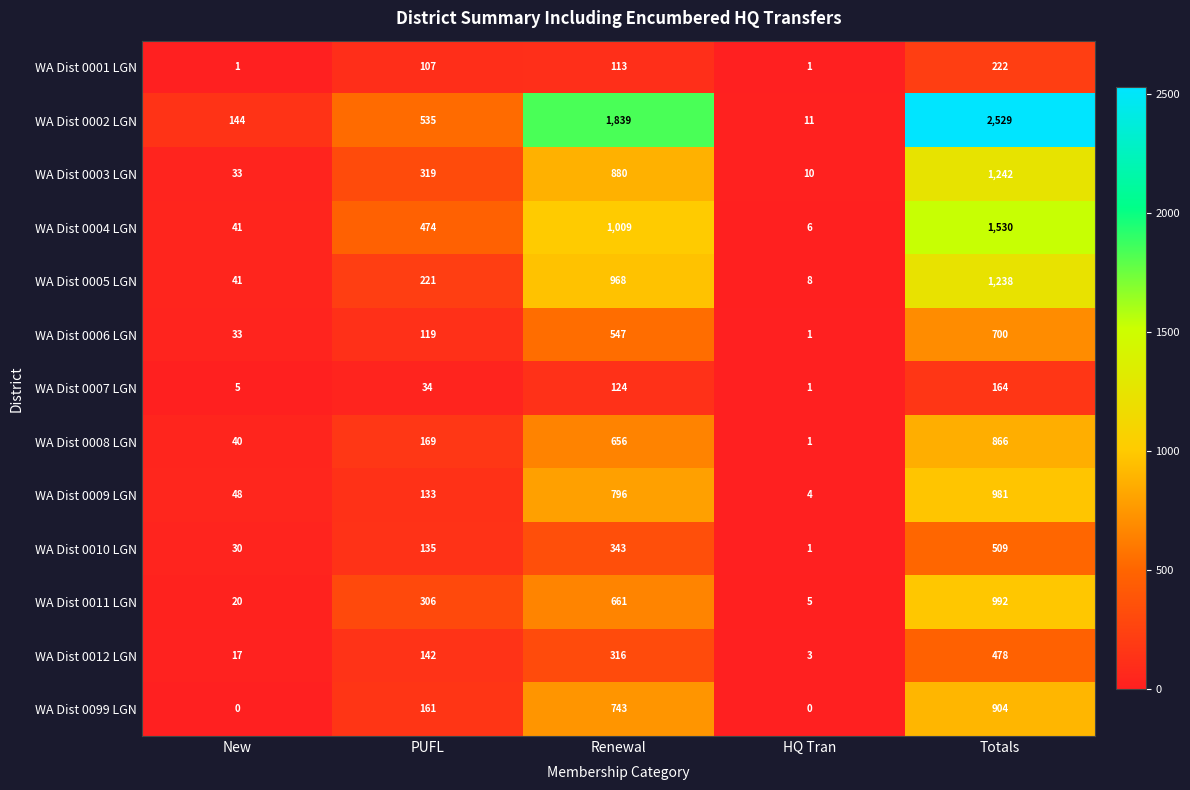

How many data points does each series have?

5